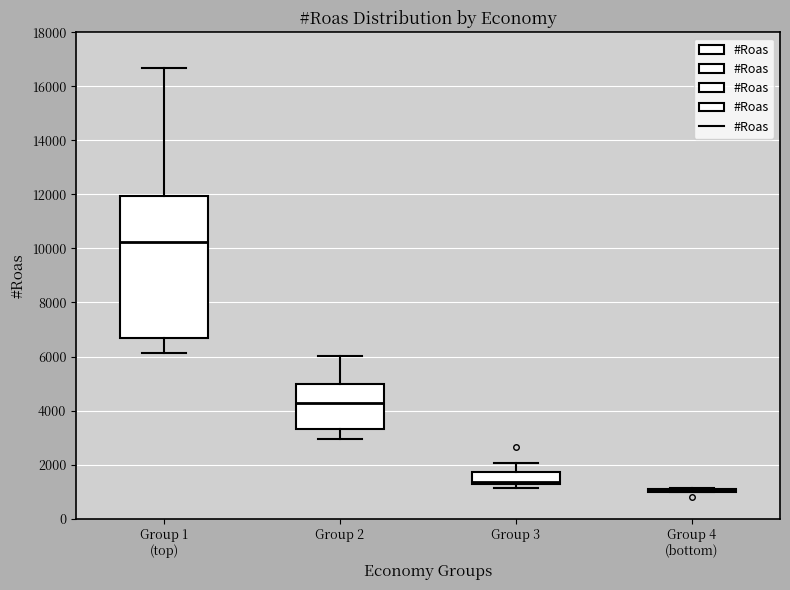

Reading left to right, read every box against the y-axis: the position of its median line, the range the box covers, and the ends of its whiskers. The values are not printed on the chart, so give them approximately, as read against the axis.

Group 1 (top): median 10200, box 6800 to 12000, whiskers 6200 to 16600
Group 2: median 4200, box 3400 to 5000, whiskers 3000 to 6000
Group 3: median 1400, box 1200 to 1800, whiskers 1200 (just below the box's lower edge) to 2000
Group 4 (bottom): box collapsed to a line at 1000, whiskers 1000 to 1200